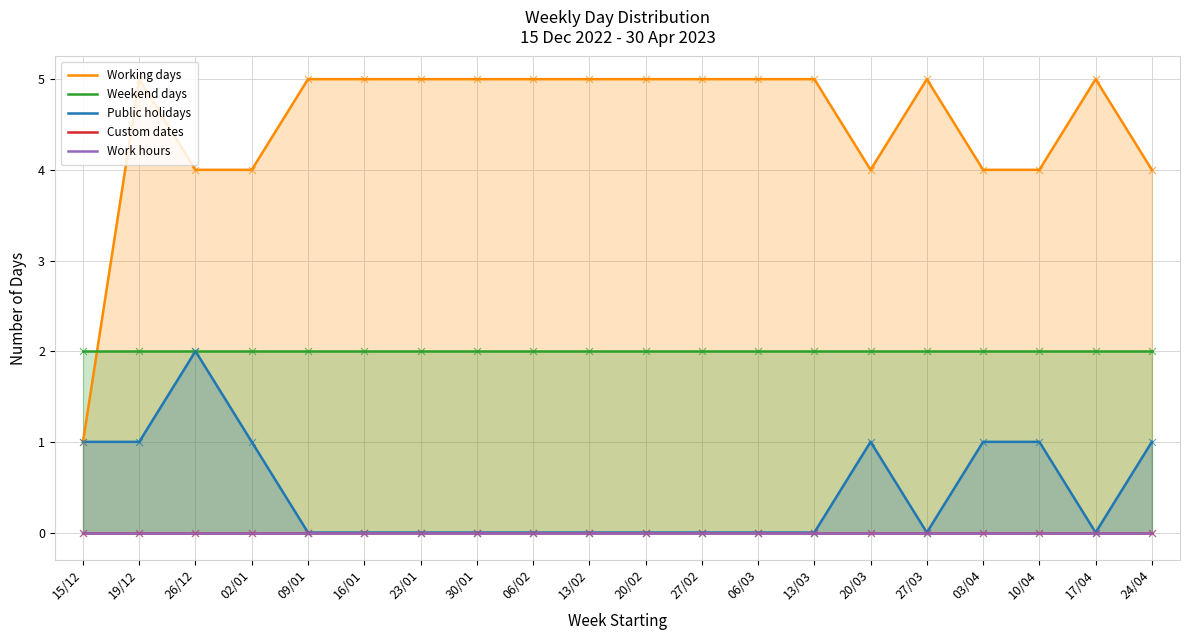

Which series contains the highest Y value?

Working days